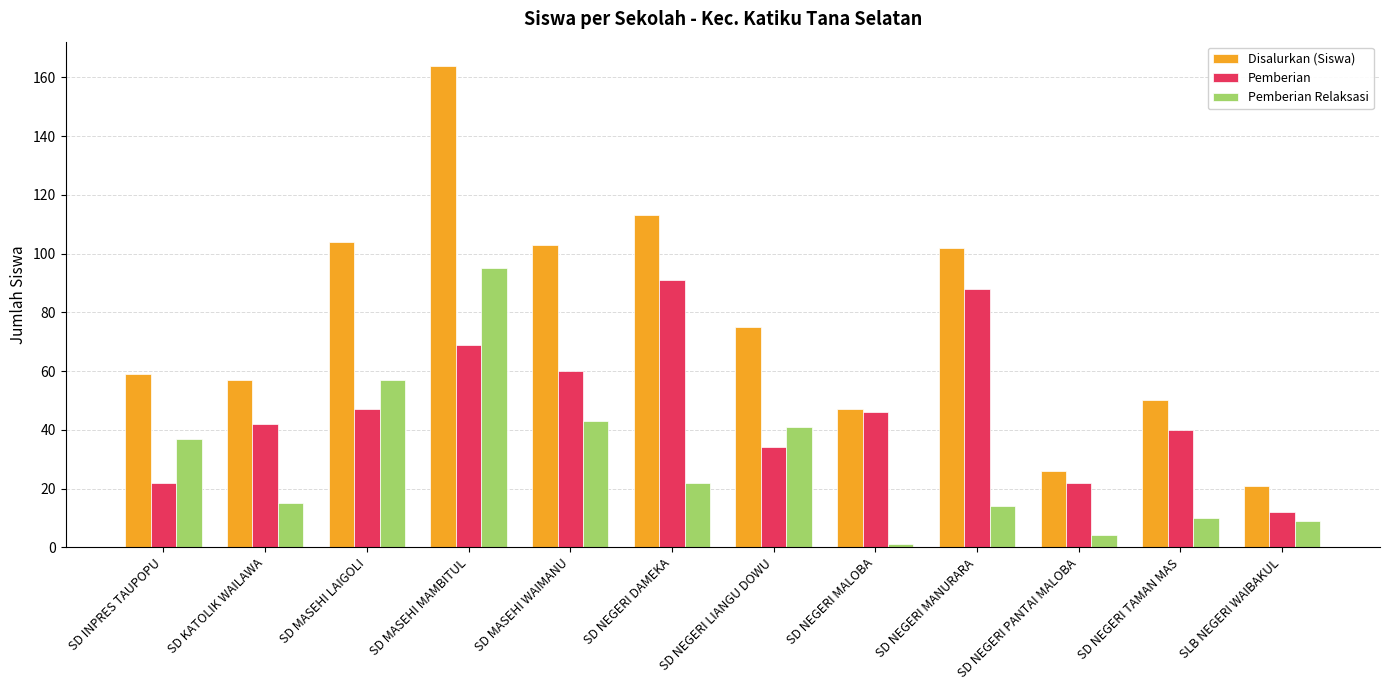

At which label does Disalurkan (Siswa) first exceed 75?

SD MASEHI LAIGOLI